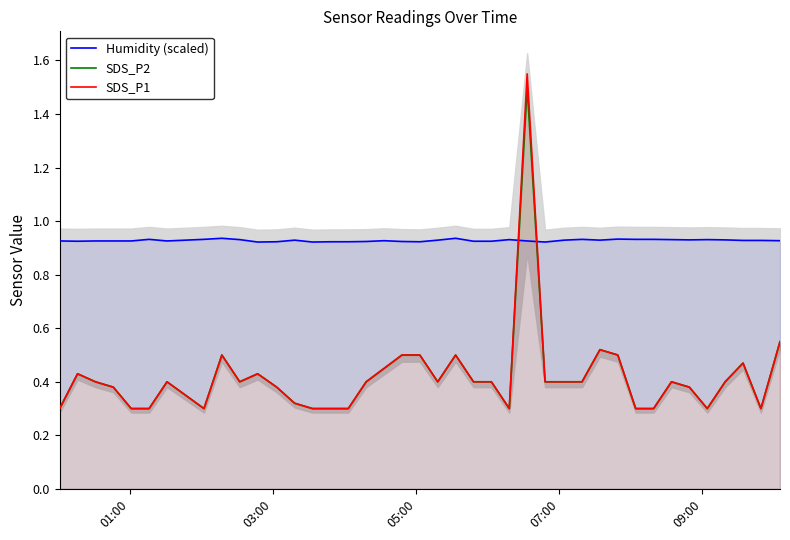

Reading left to right, list all the values displayed in this chart.

Humidity (scaled): 0.9	0.9	0.9	0.9	0.9	0.9	0.9	0.9	0.9	0.9	0.9	0.9	0.9	0.9	0.9	0.9	0.9	0.9	0.9	0.9	0.9	0.9	0.9	0.9	0.9	0.9	0.9	0.9	0.9	0.9	0.9	0.9	0.9	0.9	0.9	0.9	0.9	0.9	0.9	0.9
SDS_P2: 0.3	0.4	0.4	0.4	0.3	0.3	0.4	0.3	0.5	0.4	0.4	0.4	0.3	0.3	0.3	0.3	0.4	0.5	0.5	0.5	0.4	0.5	0.4	0.4	0.3	1.5	0.4	0.4	0.4	0.5	0.5	0.3	0.3	0.4	0.4	0.3	0.4	0.5	0.3	0.6
SDS_P1: 0.3	0.4	0.4	0.4	0.3	0.3	0.4	0.3	0.5	0.4	0.4	0.4	0.3	0.3	0.3	0.3	0.4	0.5	0.5	0.5	0.4	0.5	0.4	0.4	0.3	1.6	0.4	0.4	0.4	0.5	0.5	0.3	0.3	0.4	0.4	0.3	0.4	0.5	0.3	0.6